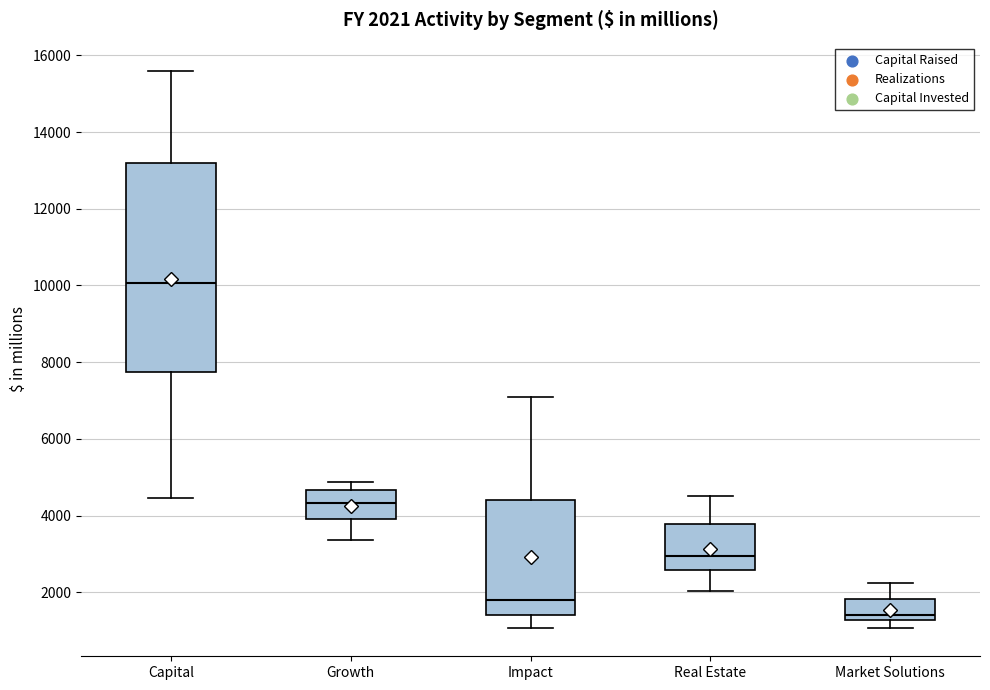

Which box is the tallest, from its lower edge to its upper edge?

Capital